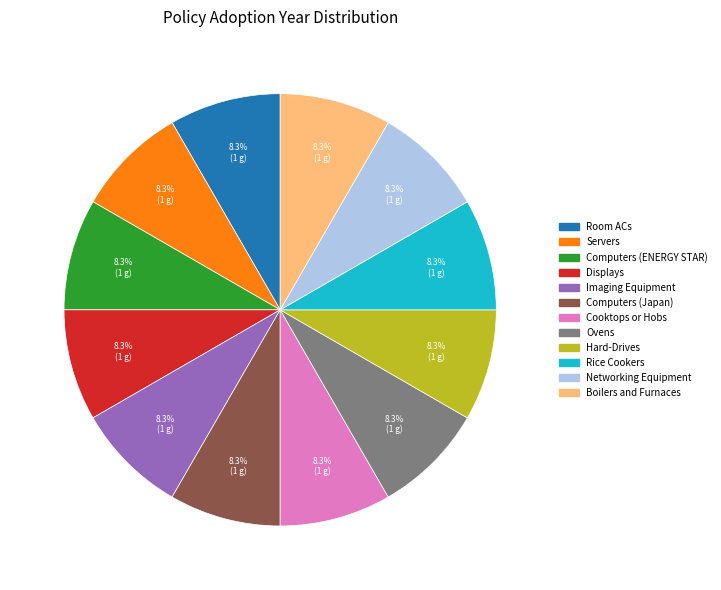

What is the ratio of the value at Boilers and Furnaces to the value at Displays?

1.0